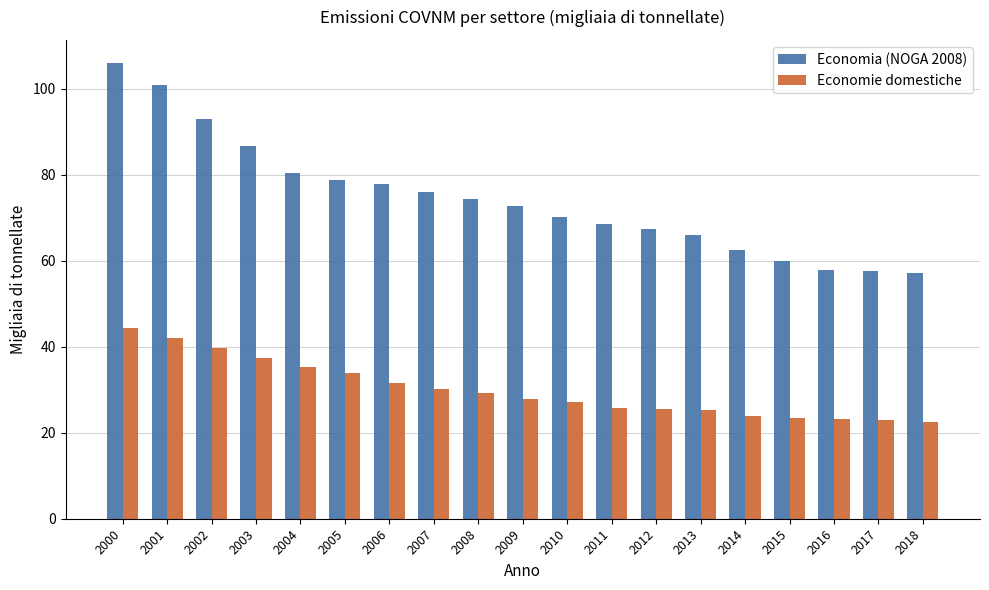

How many groups of bars are there?

19